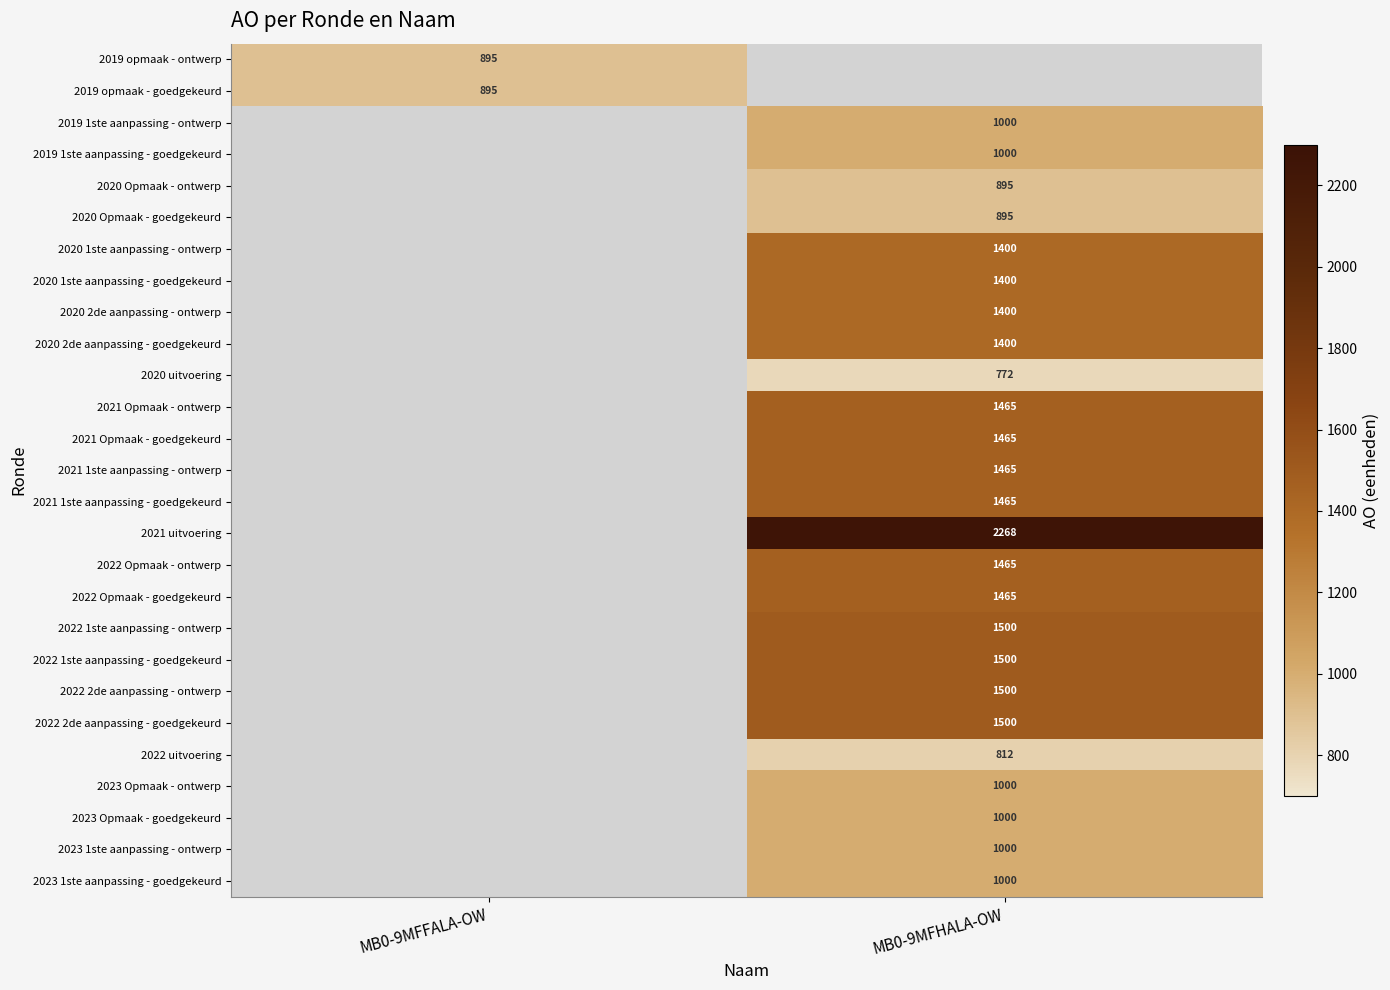

The 2019 opmaak - ontwerp series shows 1581 at MB0-9MFFALA-OW. True or false?

False